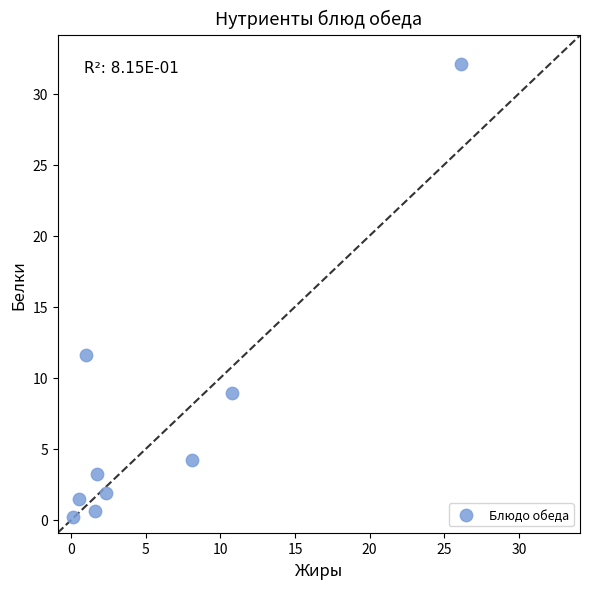

What Y value in the scatter plot is closest to 16?

11.6